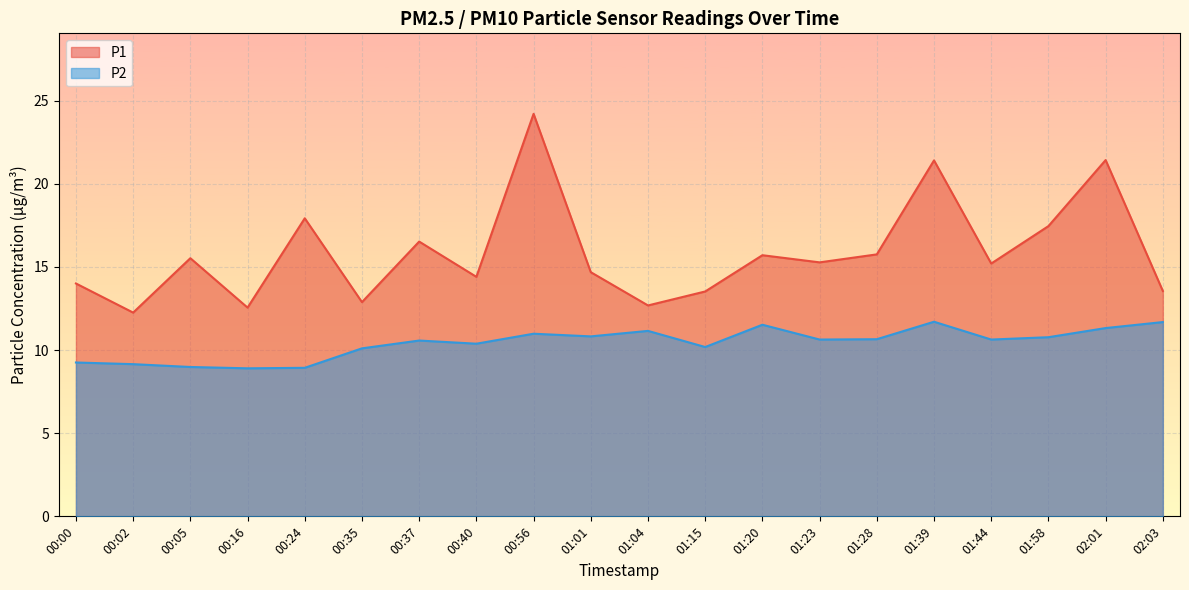

Reading left to right, what are all the values shown in this chart?

P1: 14.0	12.2	15.5	12.6	17.9	12.9	16.5	14.4	24.2	14.7	12.7	13.5	15.7	15.3	15.8	21.4	15.2	17.4	21.4	13.6
P2: 9.2	9.2	9.0	8.9	8.9	10.1	10.6	10.4	11.0	10.8	11.2	10.2	11.5	10.6	10.7	11.7	10.6	10.8	11.3	11.7